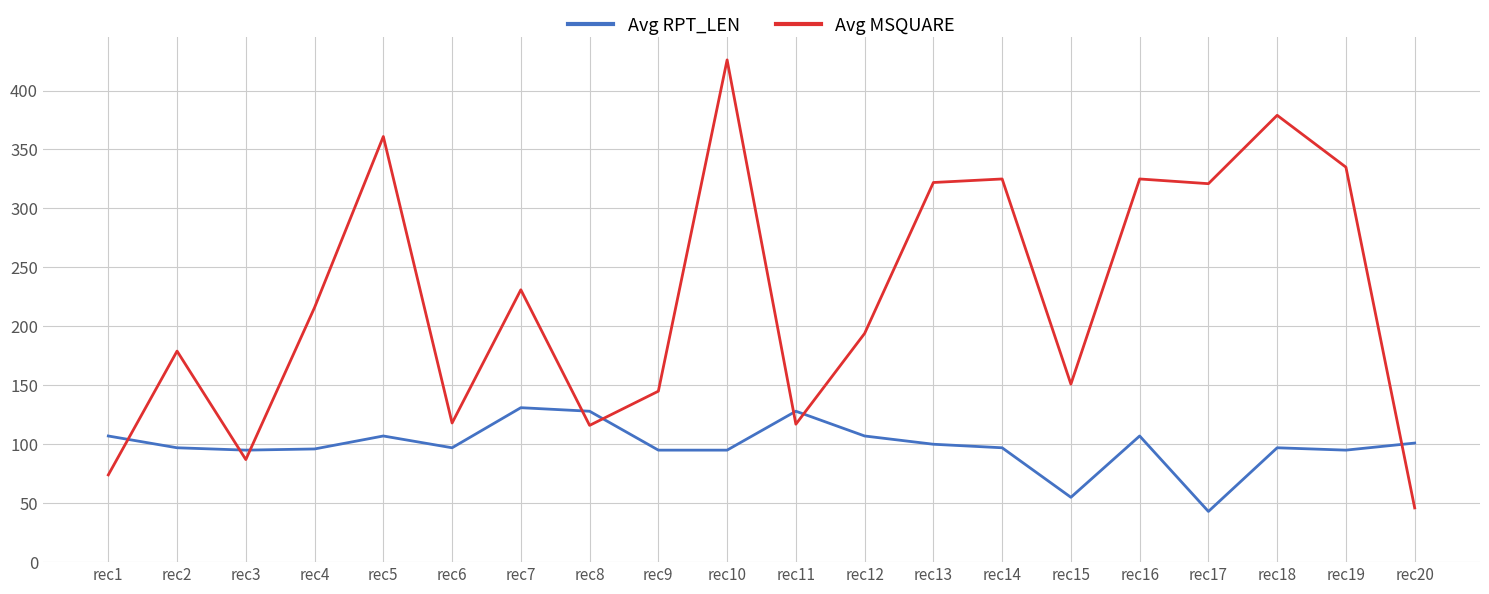

Is the value of Avg MSQUARE at rec11 greater than the value of Avg RPT_LEN at rec15?

Yes